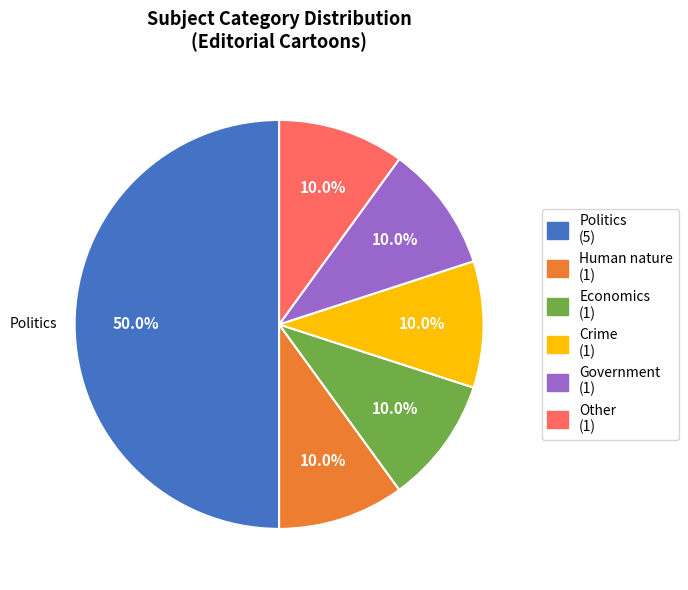

Does Other represent more than half of the total?

No